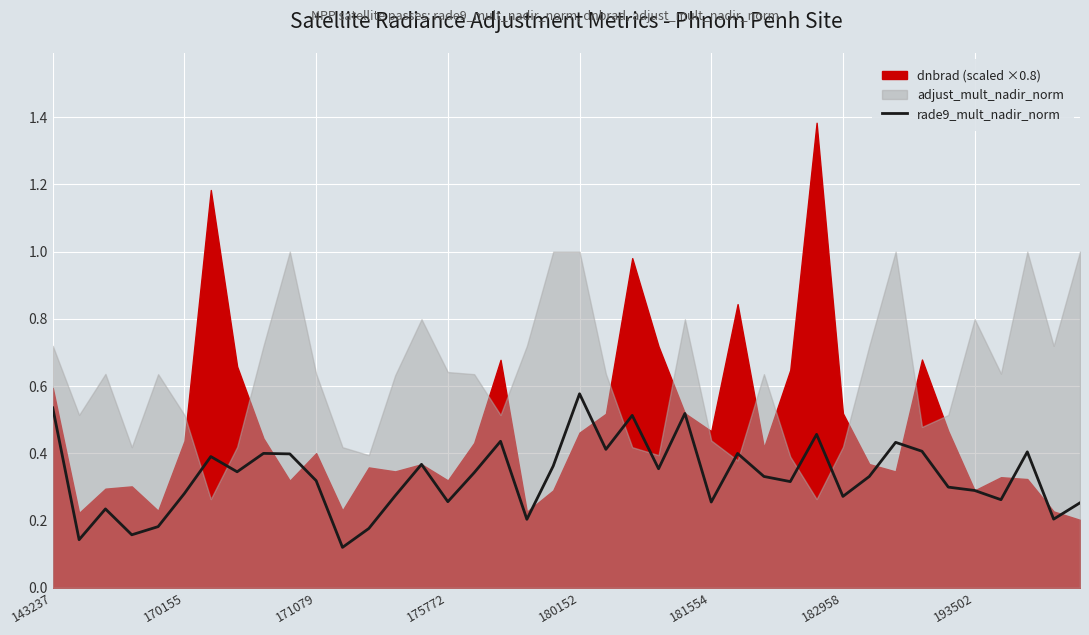

What is the difference between the maximum and minimum values?

0.5